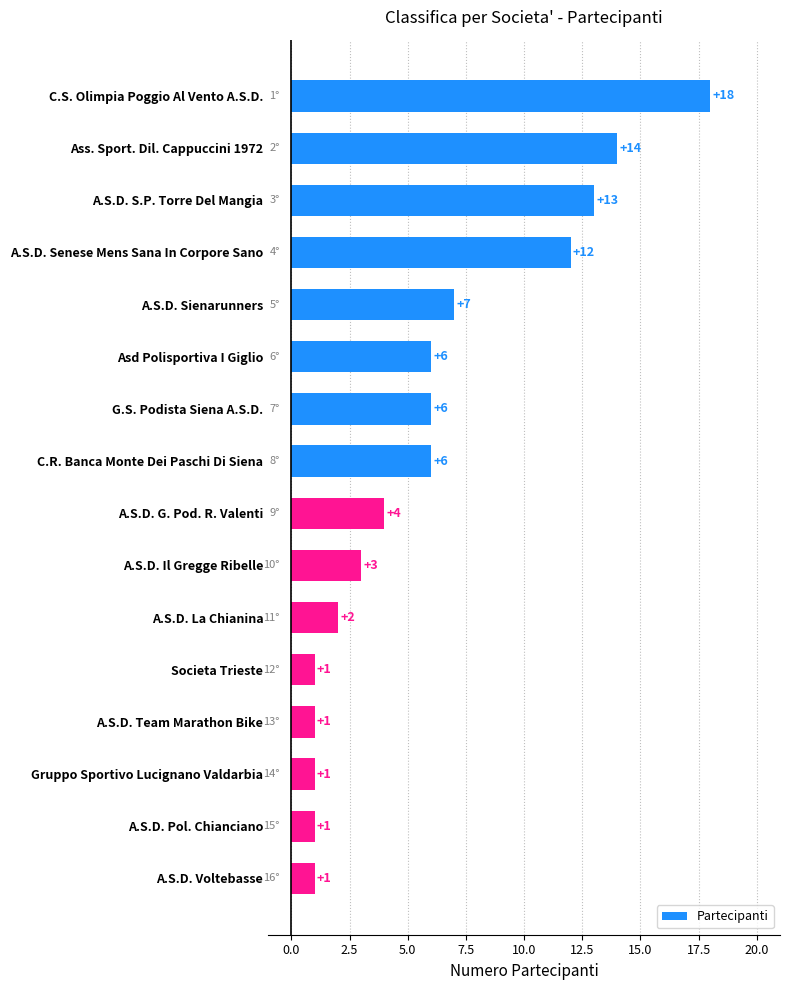

Approximately how many times larger is the value at A.S.D. Voltebasse compared to Societa Trieste?

1.0